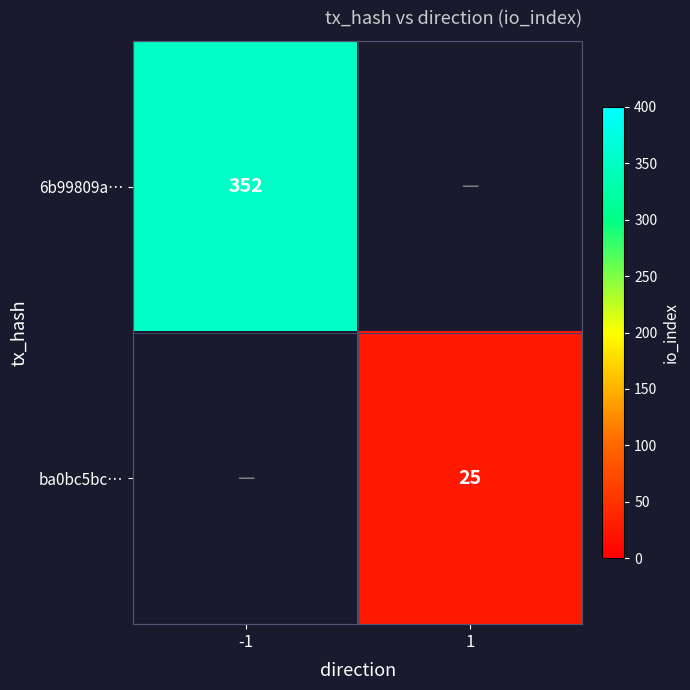

The value of ba0bc5bc… at 1 is 25. True or false?

True